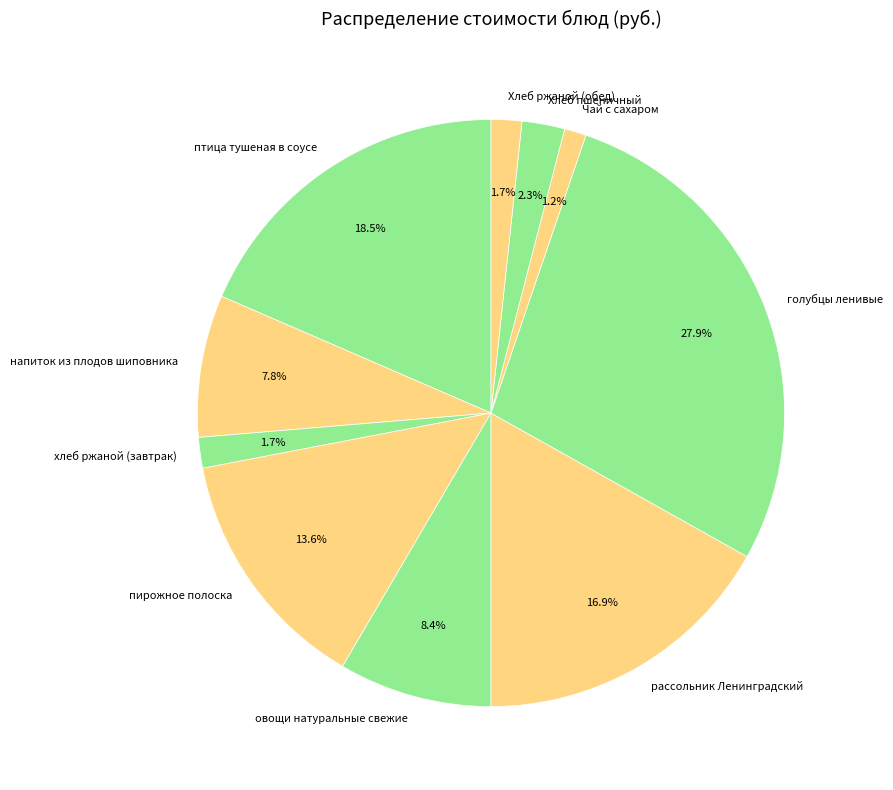

Is it true that хлеб ржаной (завтрак) is 2% of the pie?

True